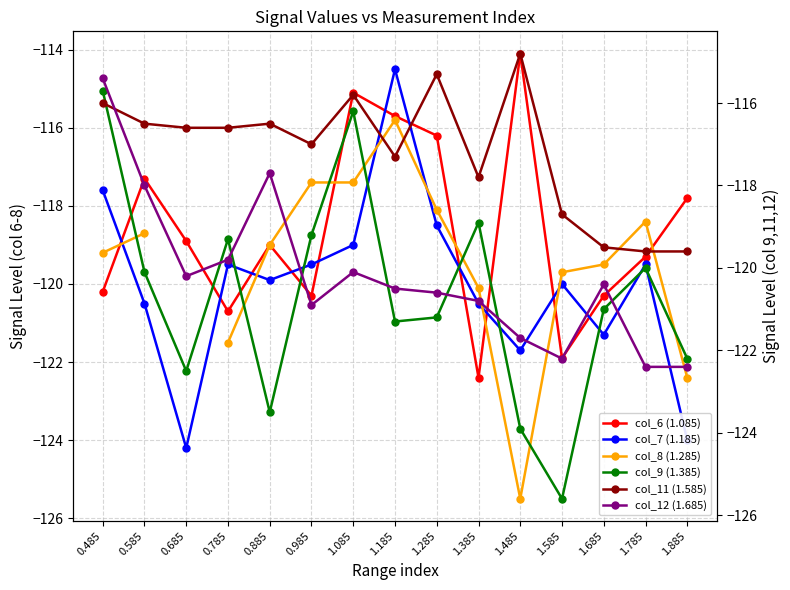

What is the label of the 11th point from the right?

0.885